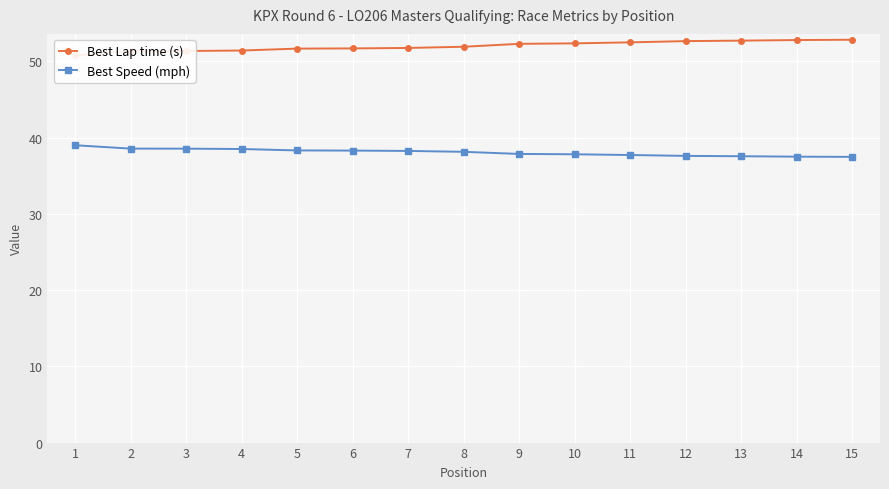

Reading left to right, transcribe all the data shown in this chart.

Best Lap time (s): 1=50.8	2=51.4	3=51.4	4=51.4	5=51.7	6=51.7	7=51.8	8=51.9	9=52.3	10=52.4	11=52.5	12=52.7	13=52.7	14=52.8	15=52.8
Best Speed (mph): 1=39.0	2=38.6	3=38.6	4=38.5	5=38.3	6=38.3	7=38.3	8=38.1	9=37.9	10=37.8	11=37.7	12=37.6	13=37.6	14=37.5	15=37.5